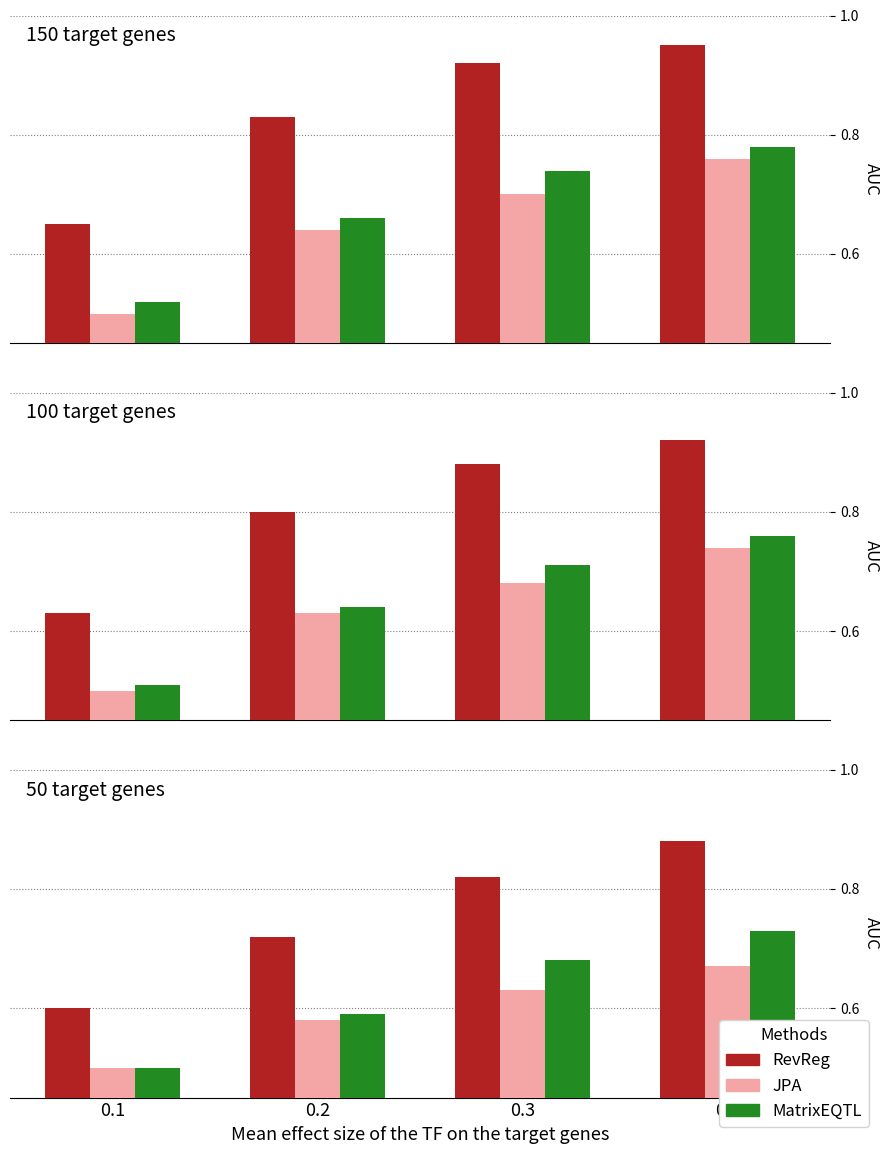

What is the total value across all series at 0.1?

1.6